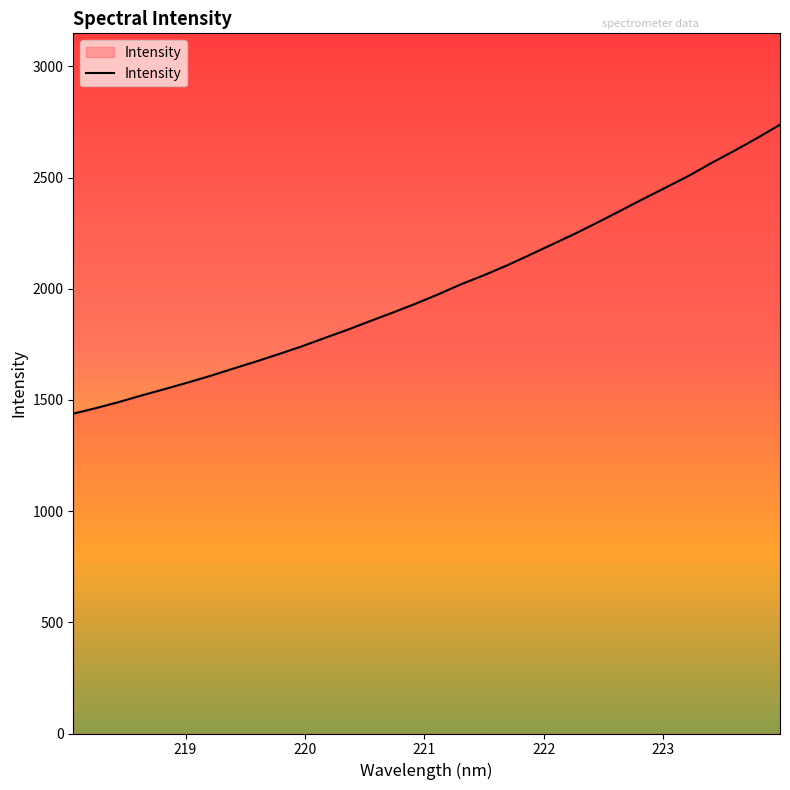

What is the minimum value shown in the chart?

1438.3